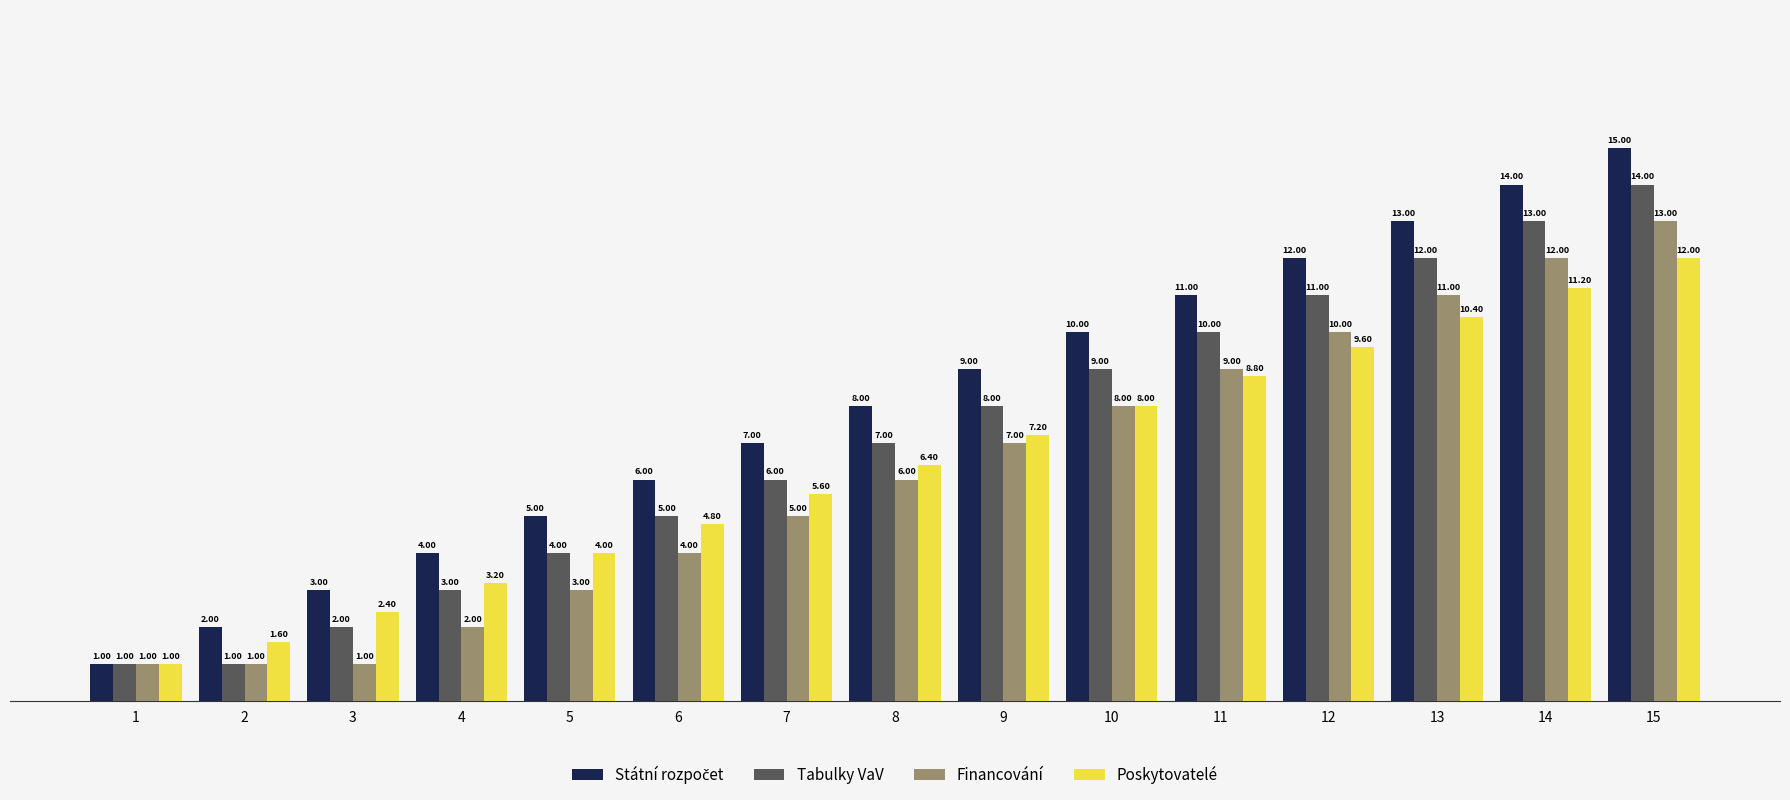

What is the difference between the maximum and minimum values in the Tabulky VaV series?

13.0